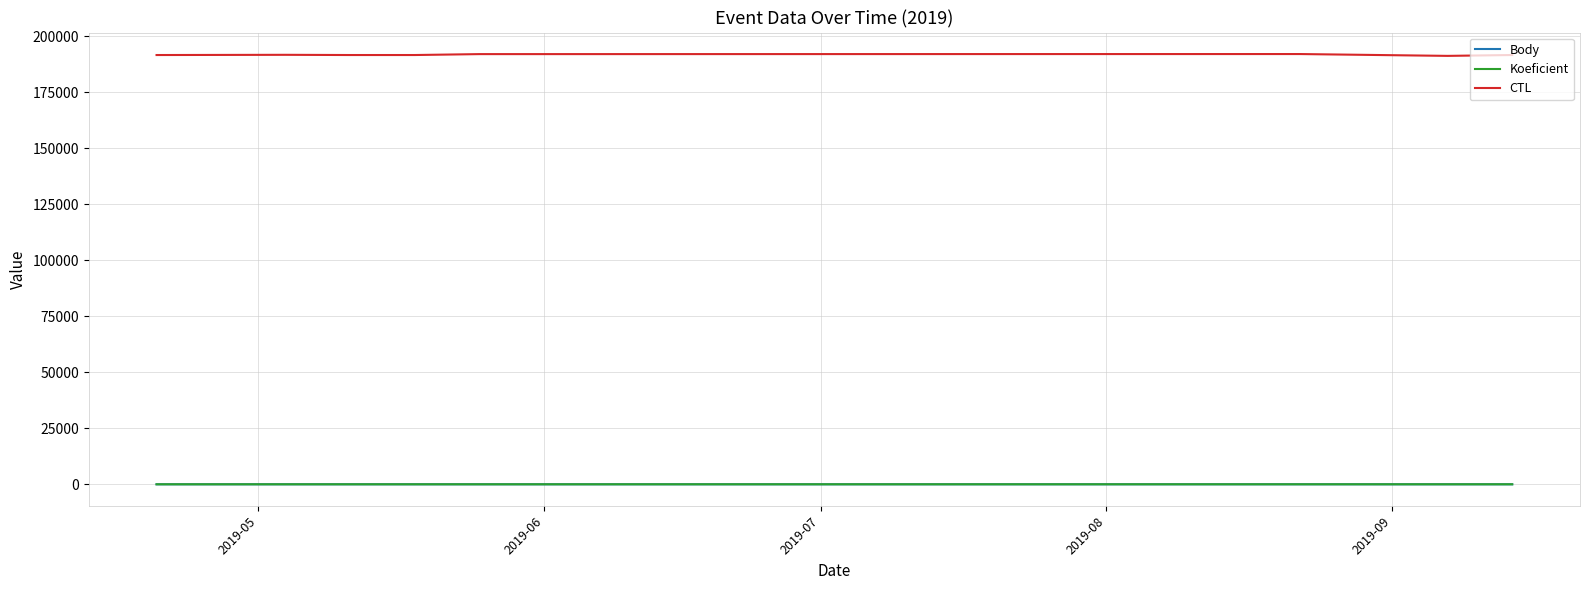

What is the average value of the Koeficient series?

7